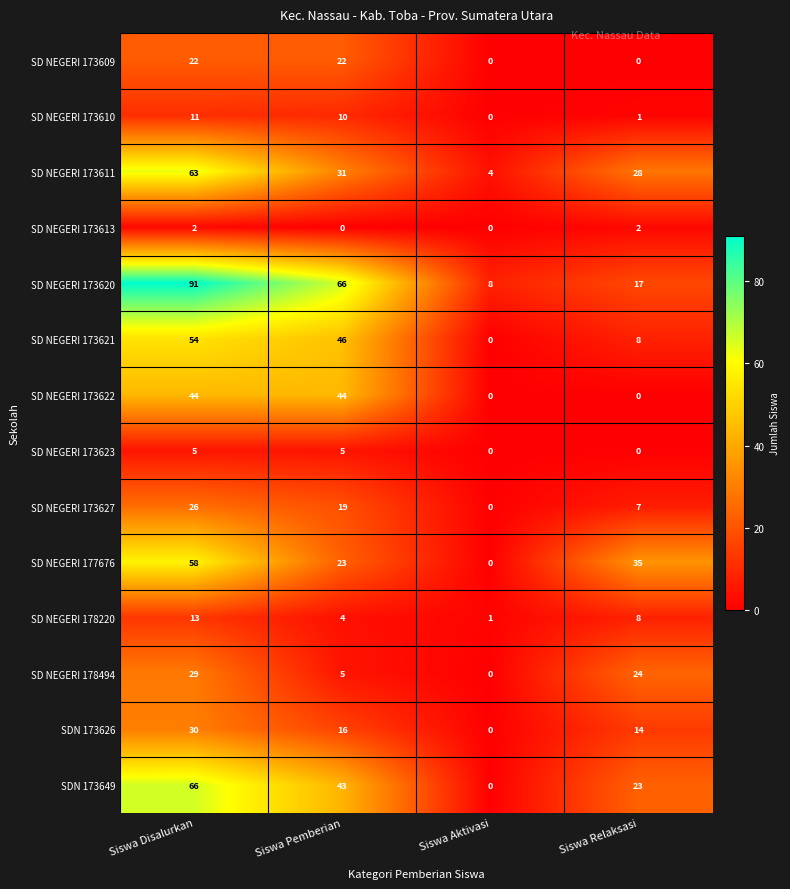

How many data points does each series have?

4